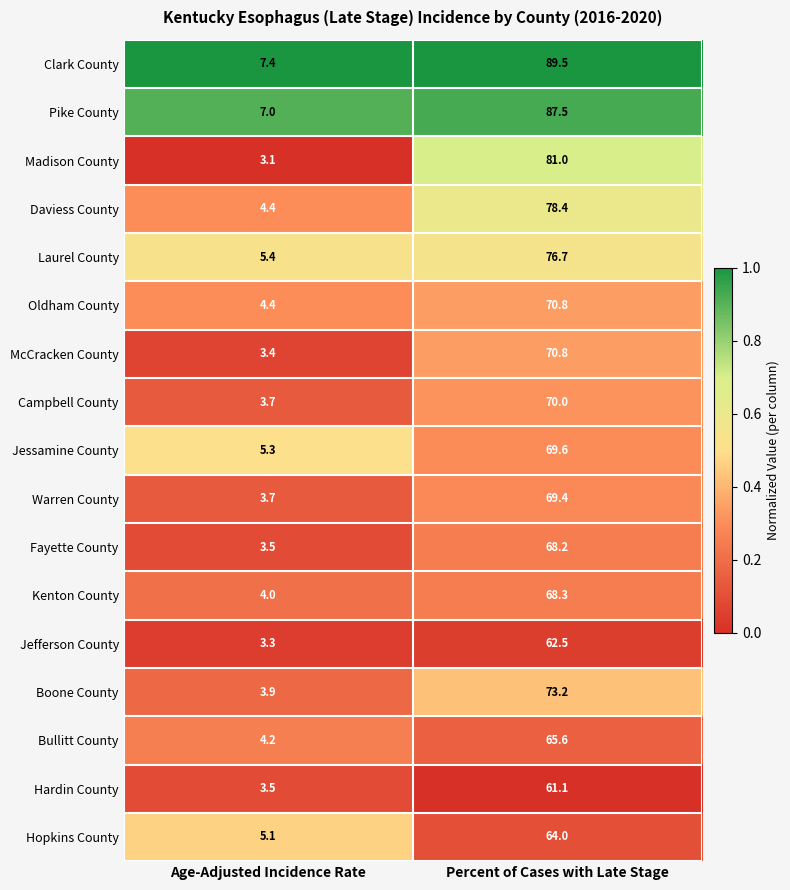

Where does the Jessamine County series first go above 69?

Percent of Cases with Late Stage